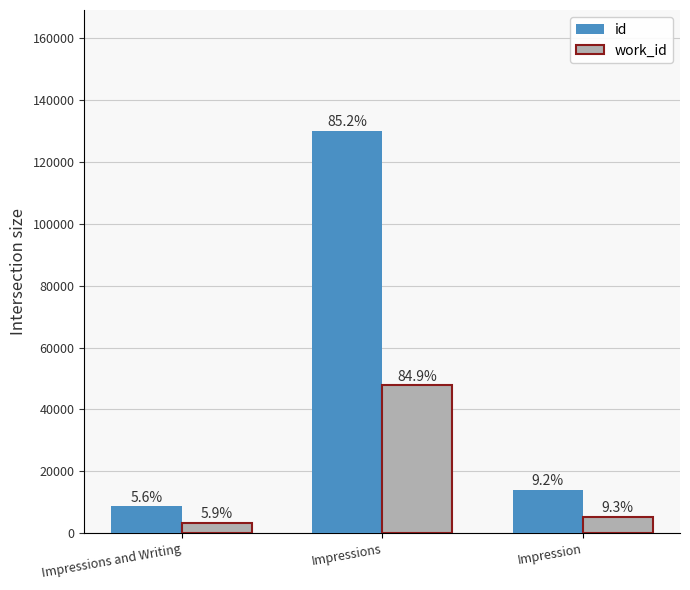

Which series has the widest spread of values?

id